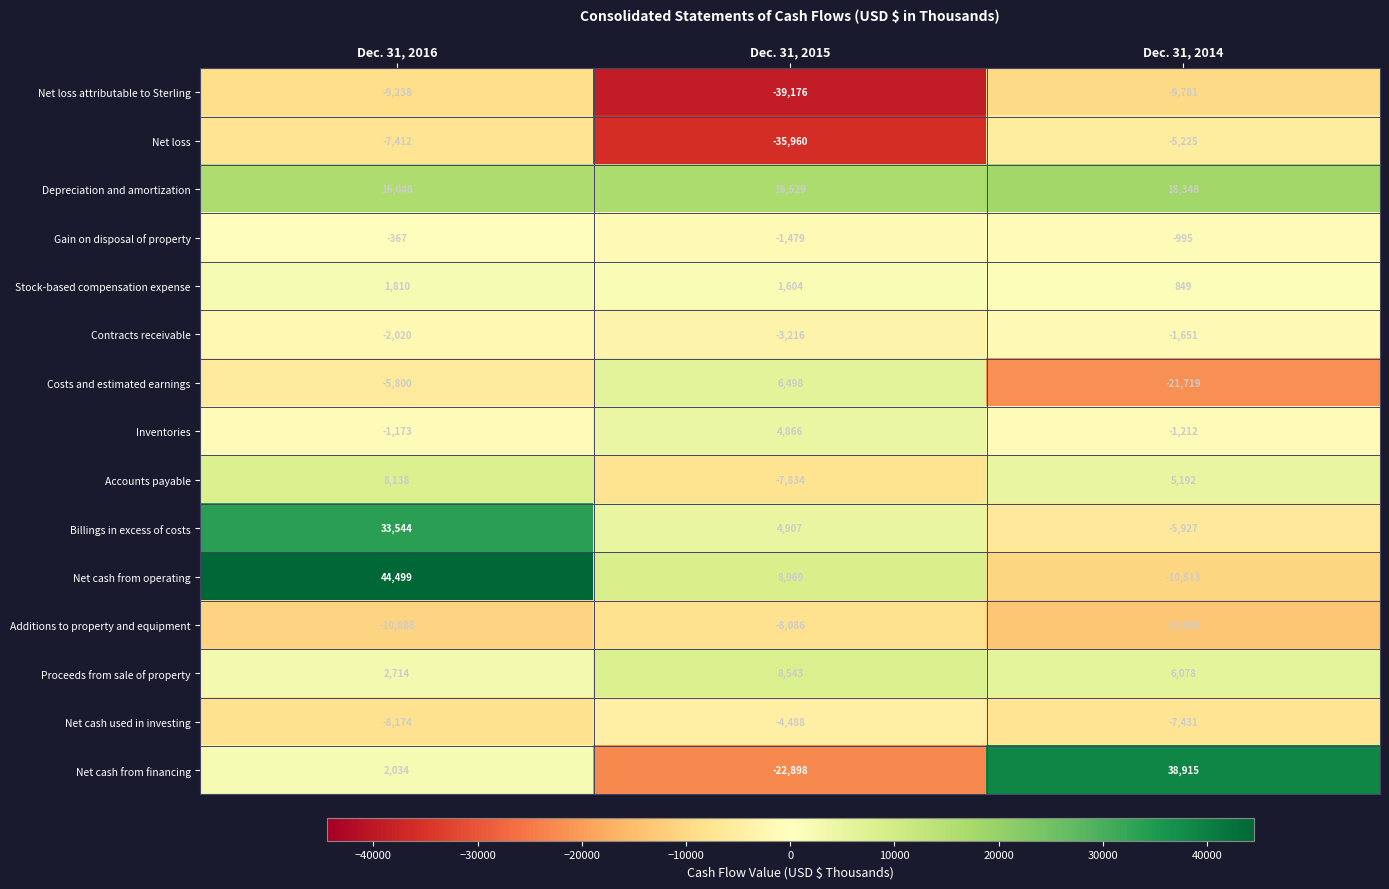

What is the difference between the maximum and minimum values in the Net cash from operating series?

55012